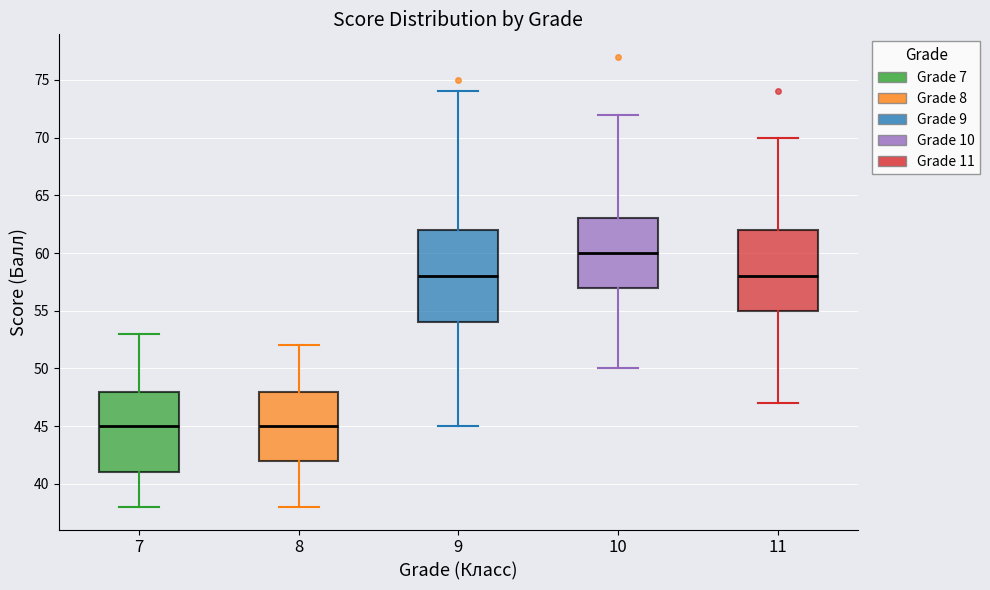

Which box is the tallest, from its lower edge to its upper edge?

9